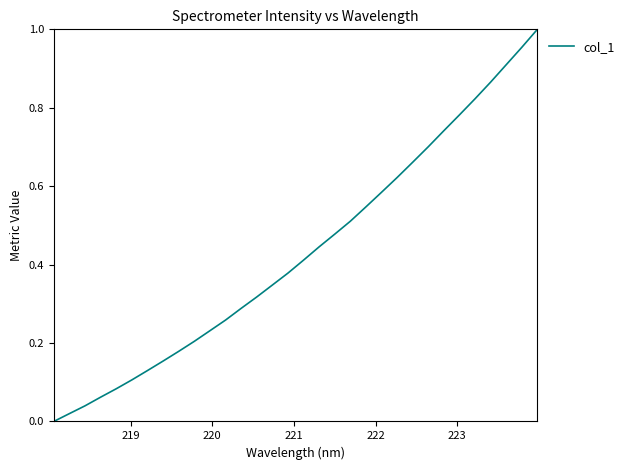

Is this an area chart (filled region under the line)?

No